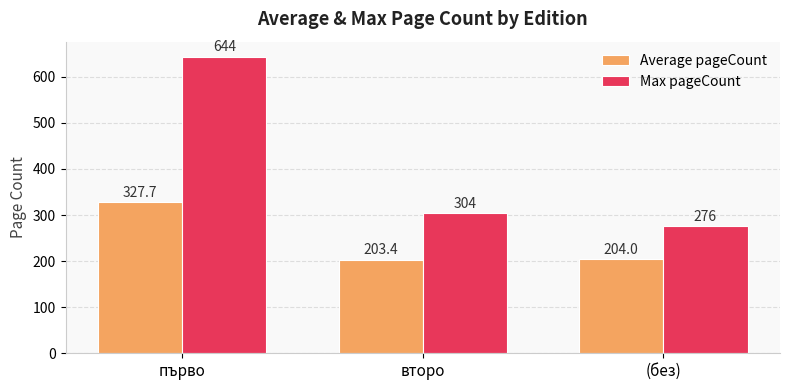

Reading left to right, transcribe all the data shown in this chart.

Average pageCount: първо=327.7	второ=203.4	(без)=204.0
Max pageCount: първо=644.0	второ=304.0	(без)=276.0